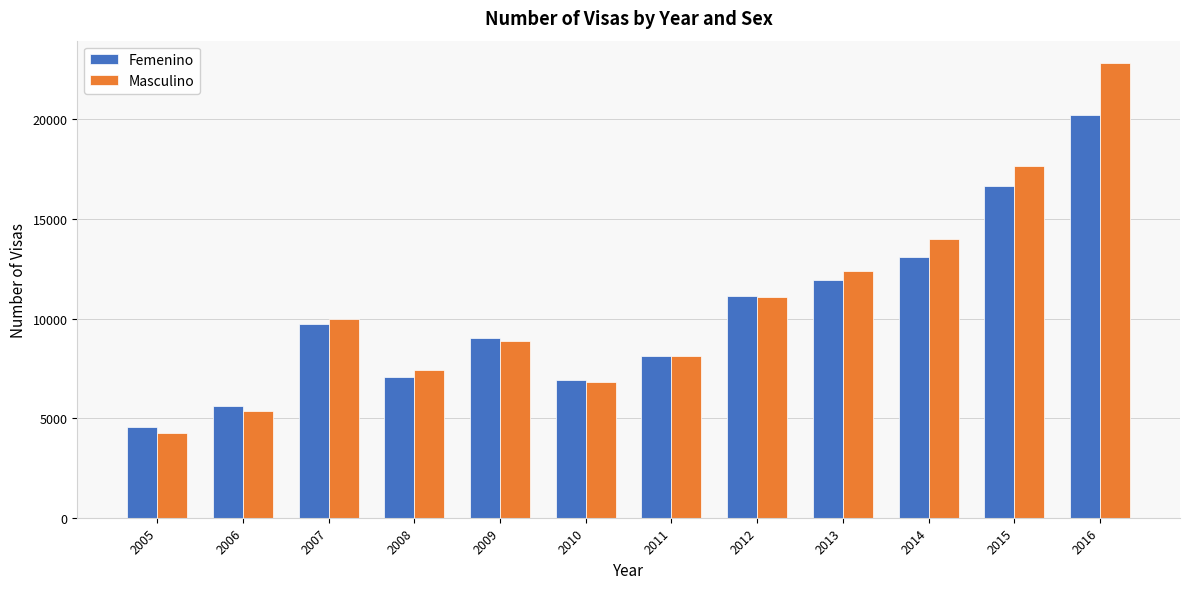

What are all the series names shown in the legend?

Femenino, Masculino